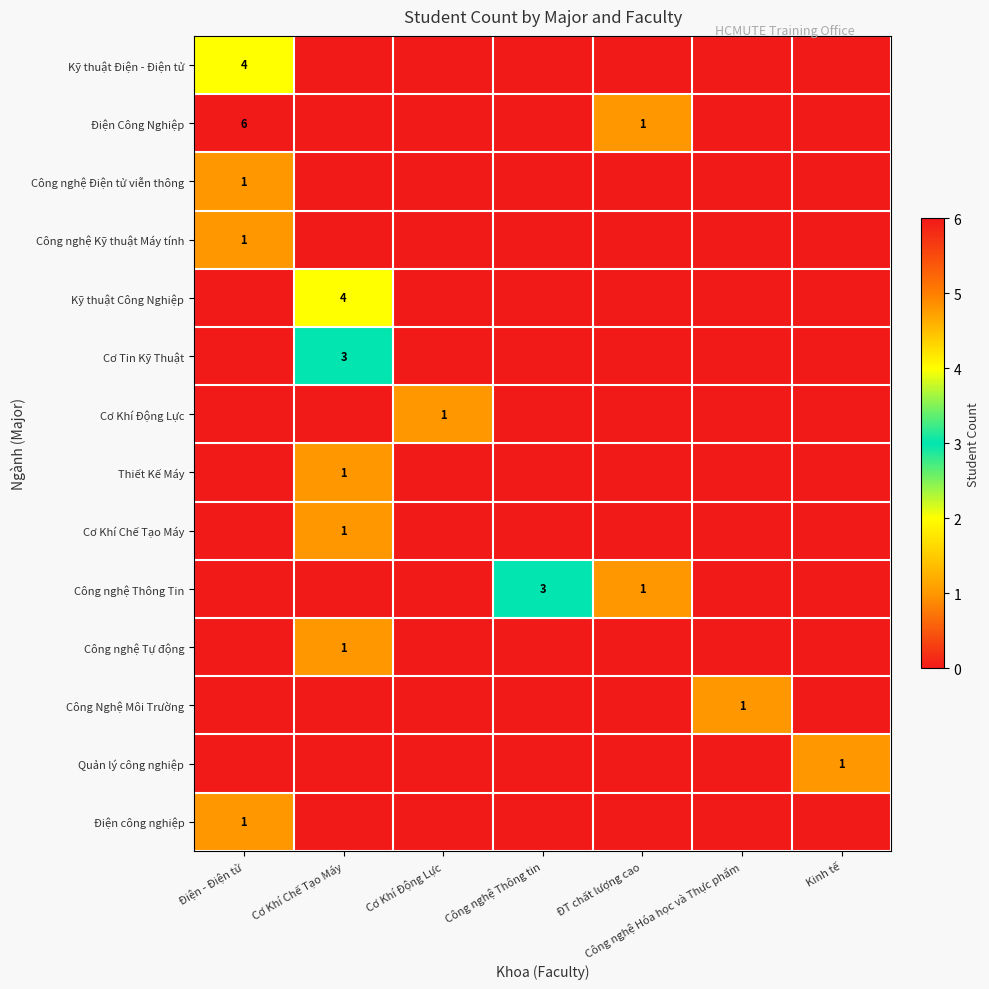

How many categories are shown in the chart?

7